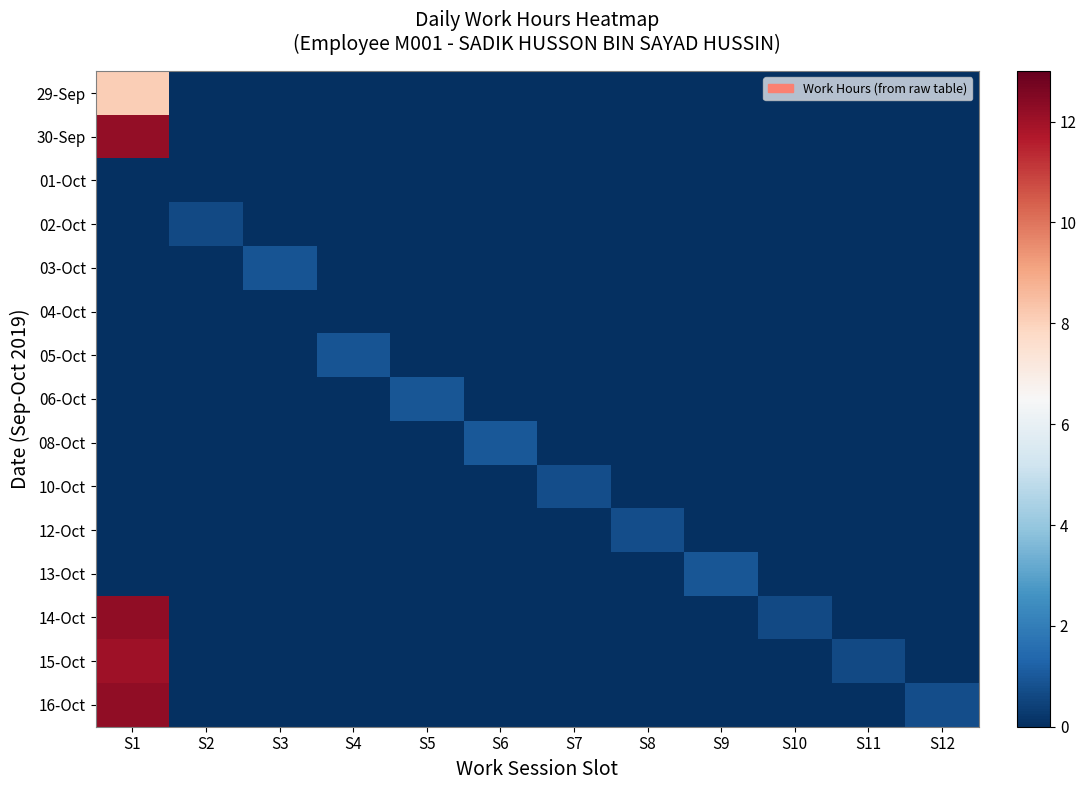

What is the spread (max minus min) of values at S1?

12.3